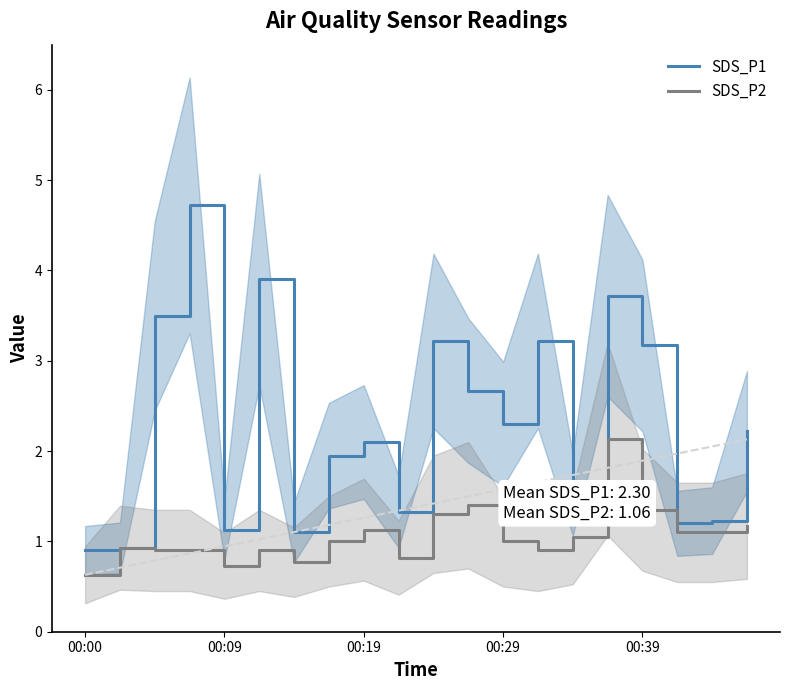

Does the chart display data point markers on the line(s)?

No